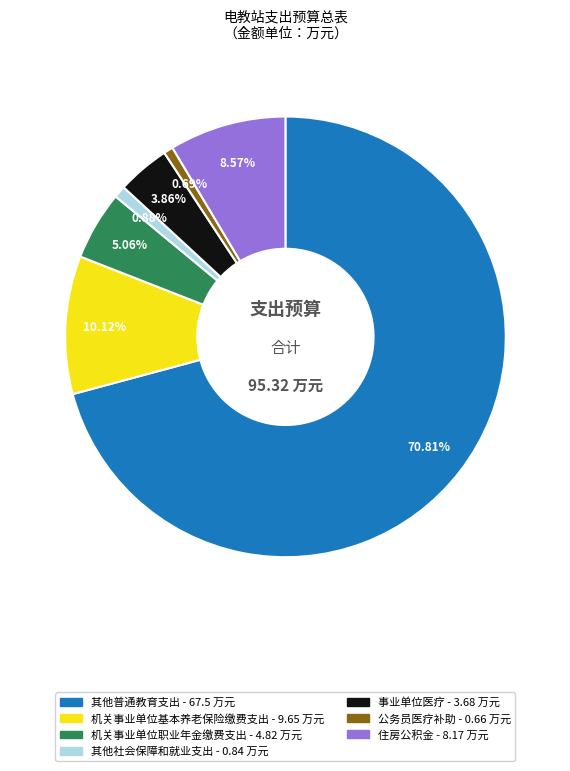

Which slice is the largest?

其他普通教育支出